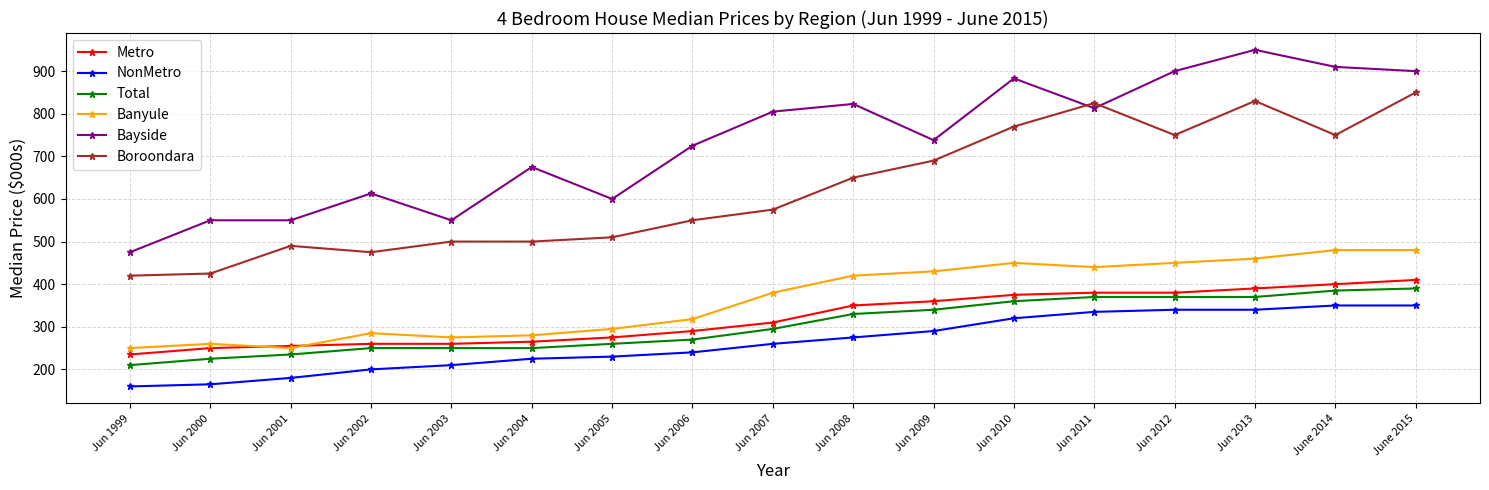

The Banyule series shows 54 at Jun 2000. True or false?

False